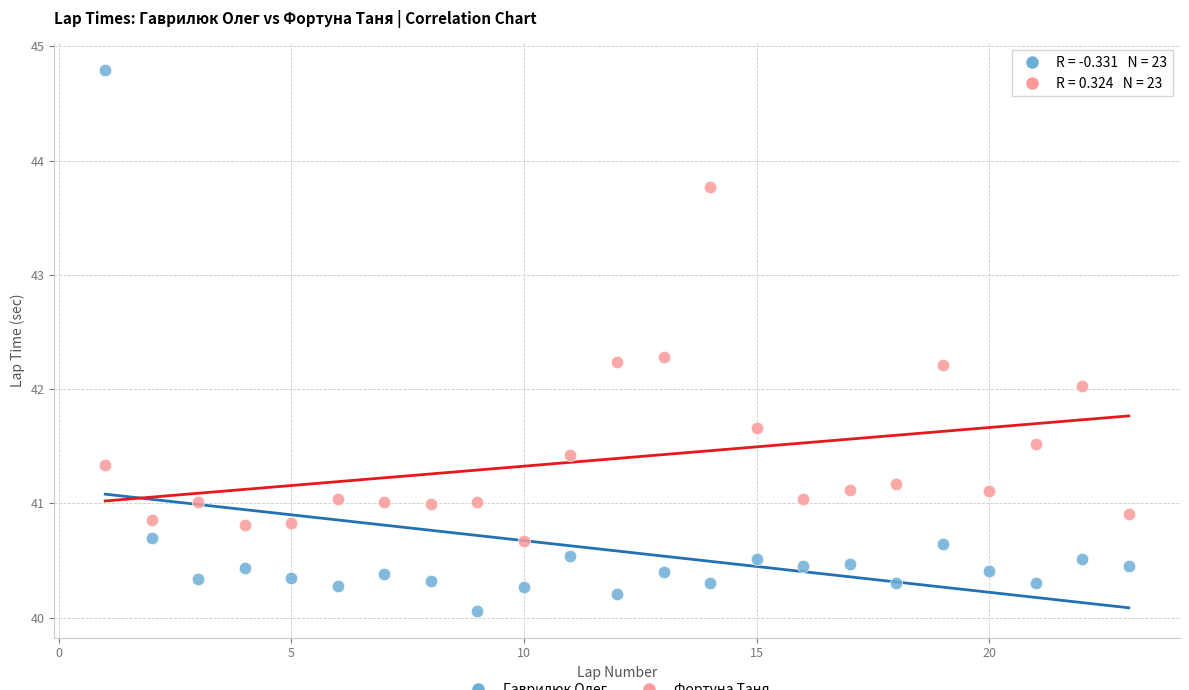

Across all data points, what is the range of X values (max minus min)?

22.0